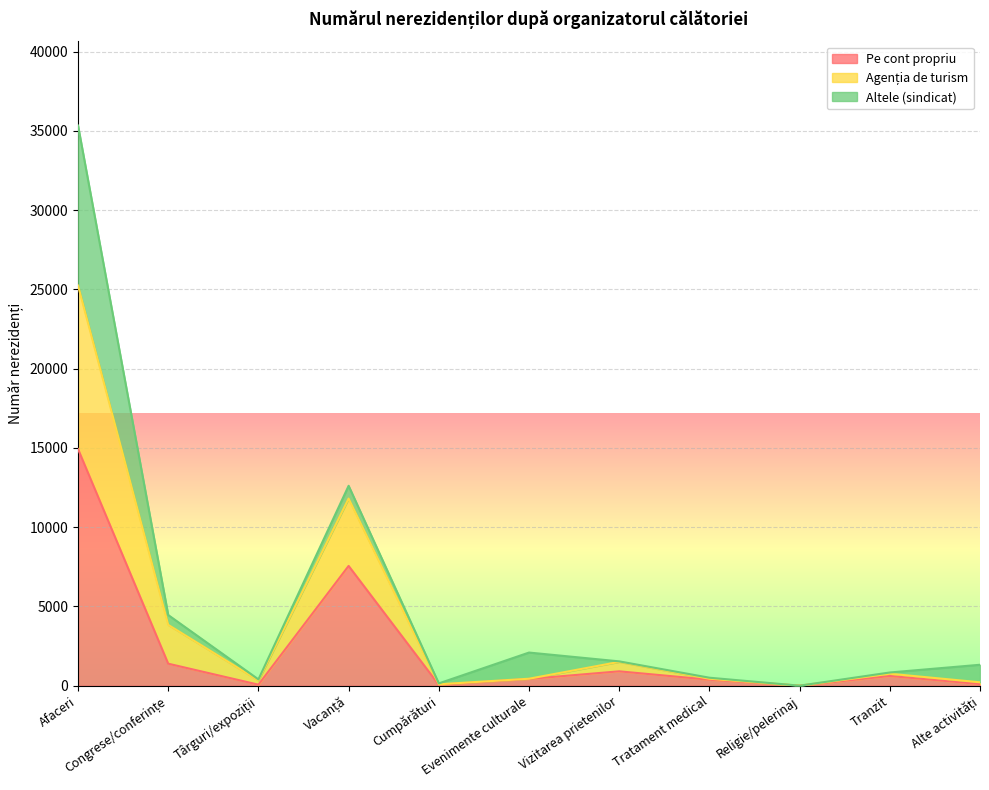

Which category has the highest value in the Pe cont propriu series?

Afaceri